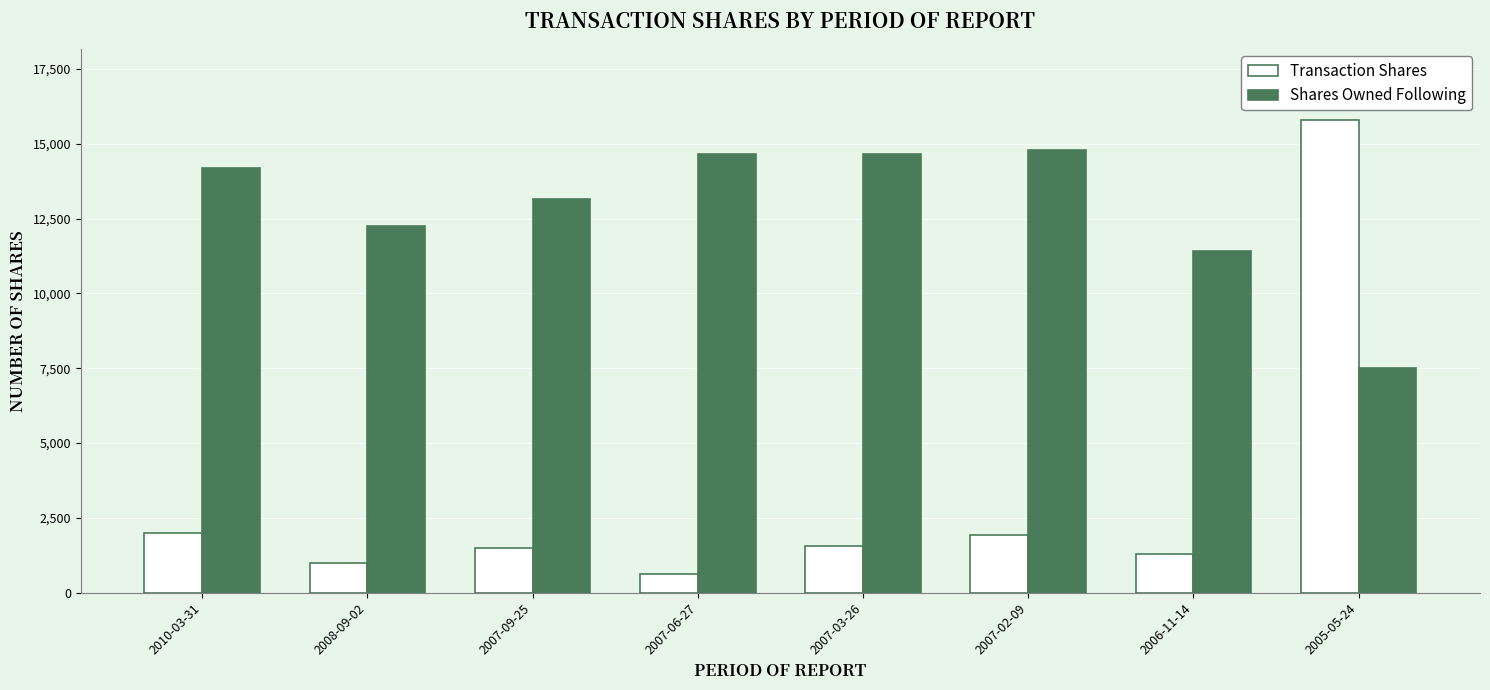

What is the difference between the maximum and second lowest values in the Transaction Shares series?

14800